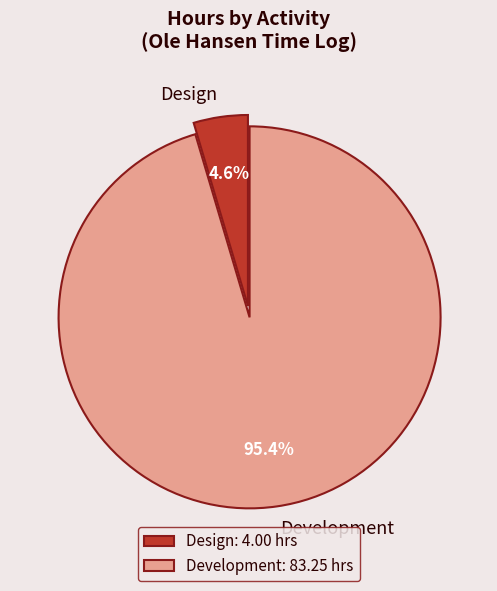

To the nearest percent, what is the difference between the largest and smallest slice percentages?

91%